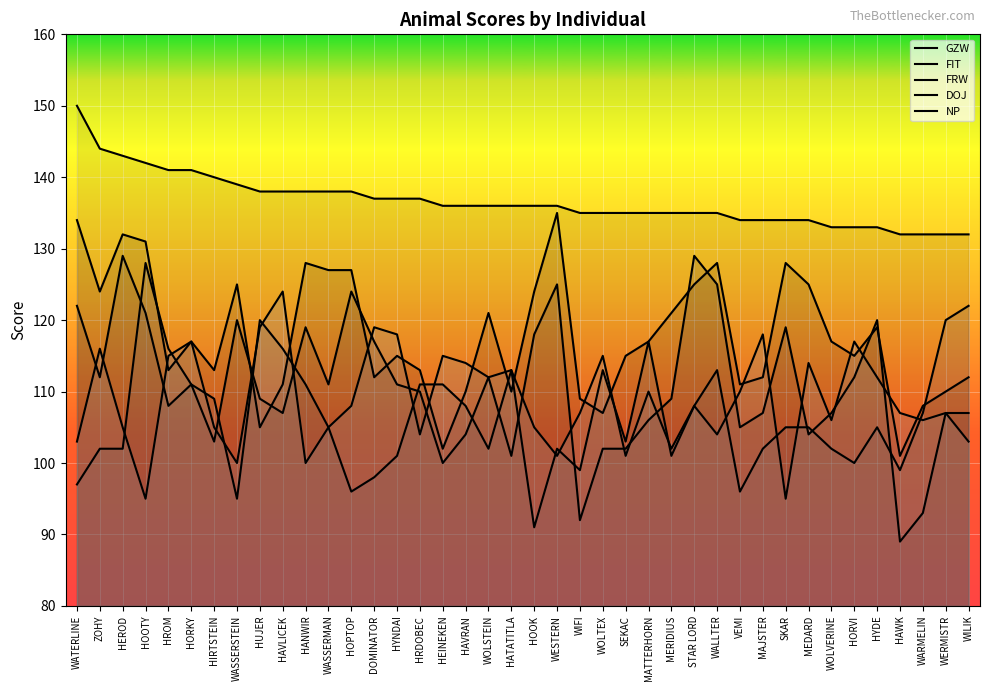

What is the spread (max minus min) of values at MAJSTER?

32